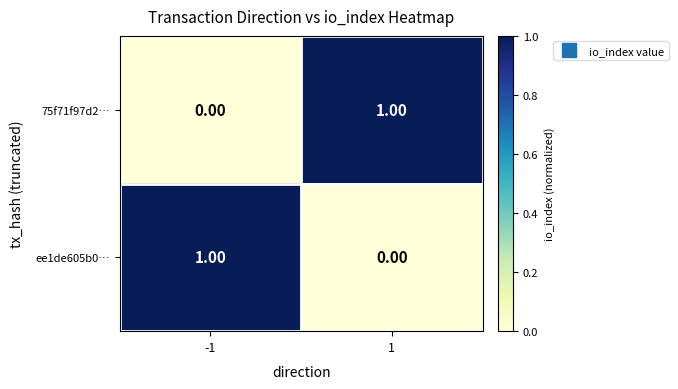

Rank the series at -1 from highest to lowest value.

ee1de605b0…, 75f71f97d2…